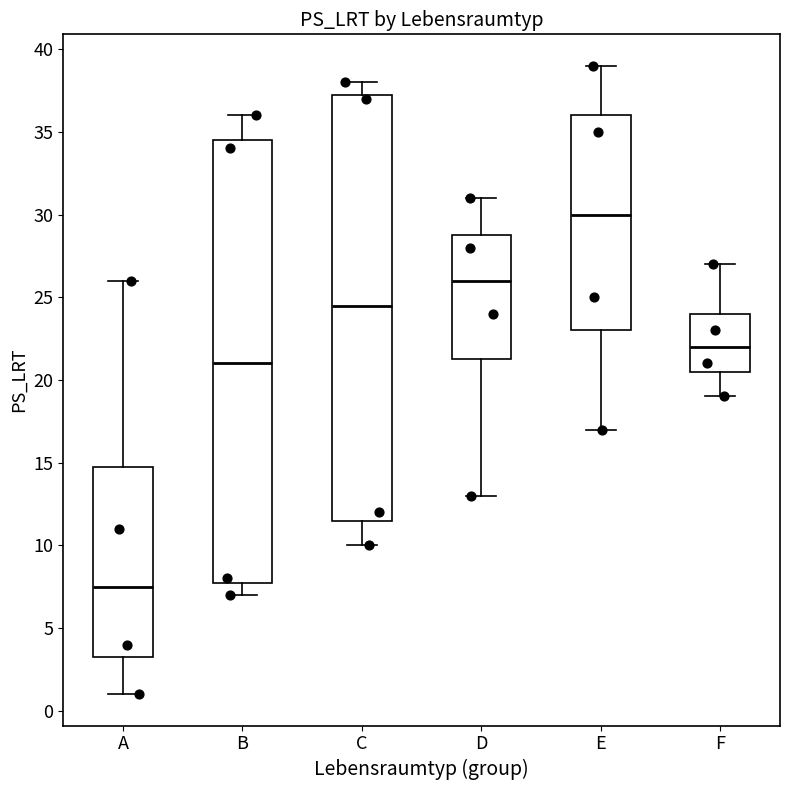

Reading left to right, read every box against the y-axis: the position of its median line, the range the box covers, and the ends of its whiskers. The values are not printed on the chart, so give them approximately, as read against the axis.

A: median 7.5, box 3.5 to 15.0, whiskers 1.0 to 26.0
B: median 21.0, box 8.0 to 34.5, whiskers 7.0 to 36.0
C: median 24.5, box 11.5 to 37.5, whiskers 10.0 to 38.0
D: median 26.0, box 21.5 to 29.0, whiskers 13.0 to 31.0
E: median 30.0, box 23.0 to 36.0, whiskers 17.0 to 39.0
F: median 22.0, box 20.5 to 24.0, whiskers 19.0 to 27.0